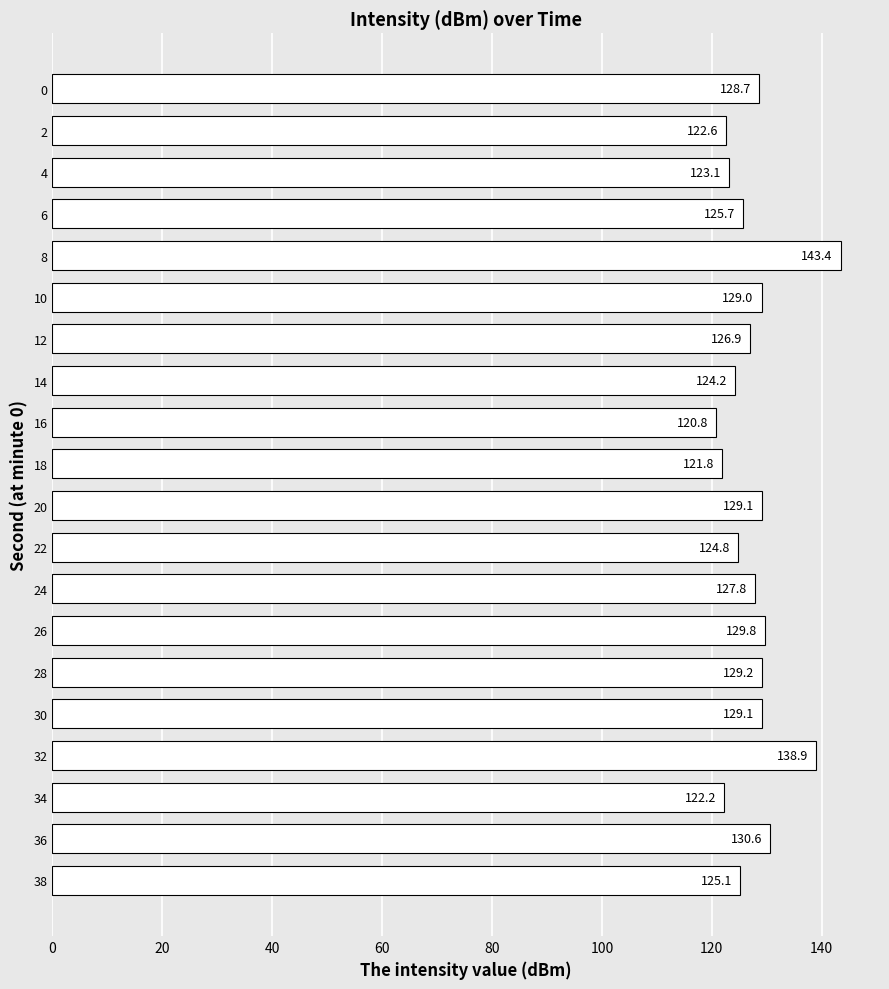

What is the value of the 16th bar from the top?

129.1